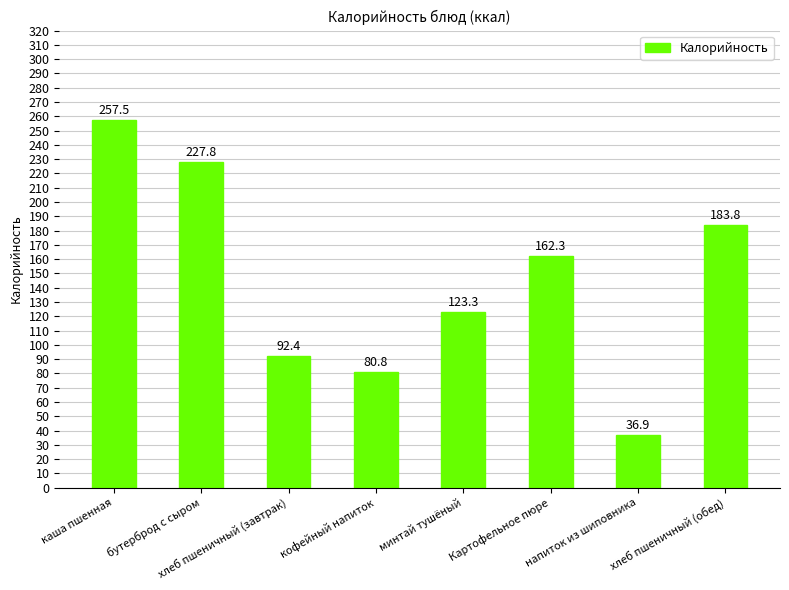

True or false: the data shows 96.2 at хлеб пшеничный (обед).

False